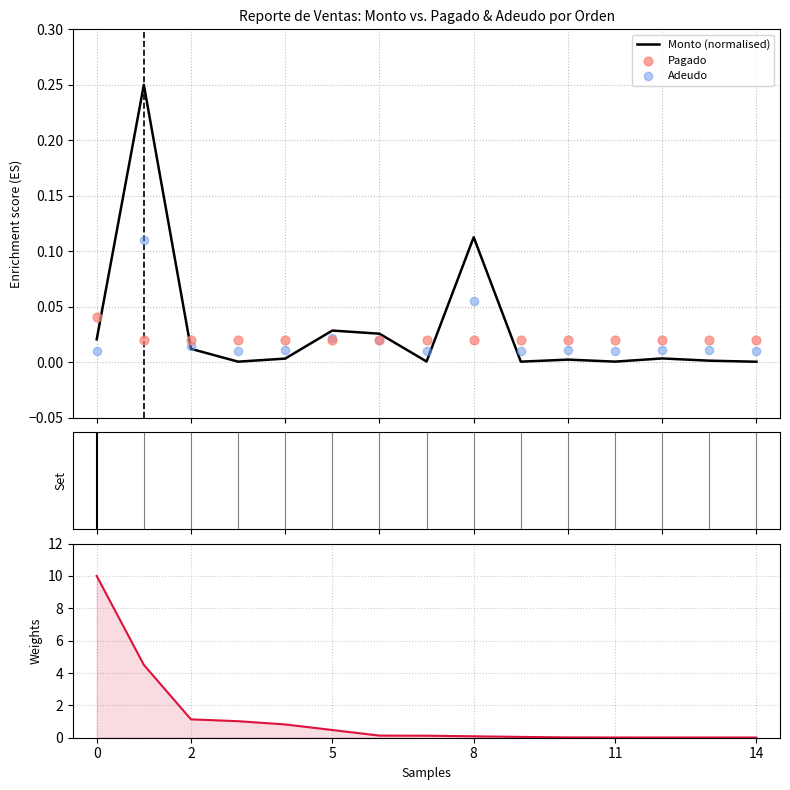

What are all the series names shown in the legend?

Monto (normalised), Pagado, Adeudo